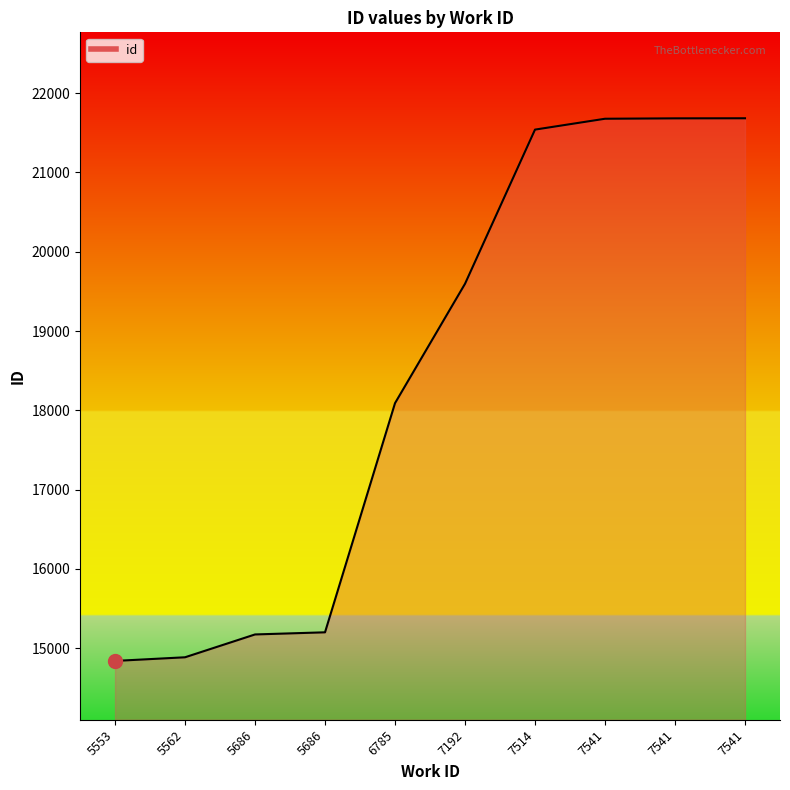

What is the change in value from 7192 to 7541?

+2087